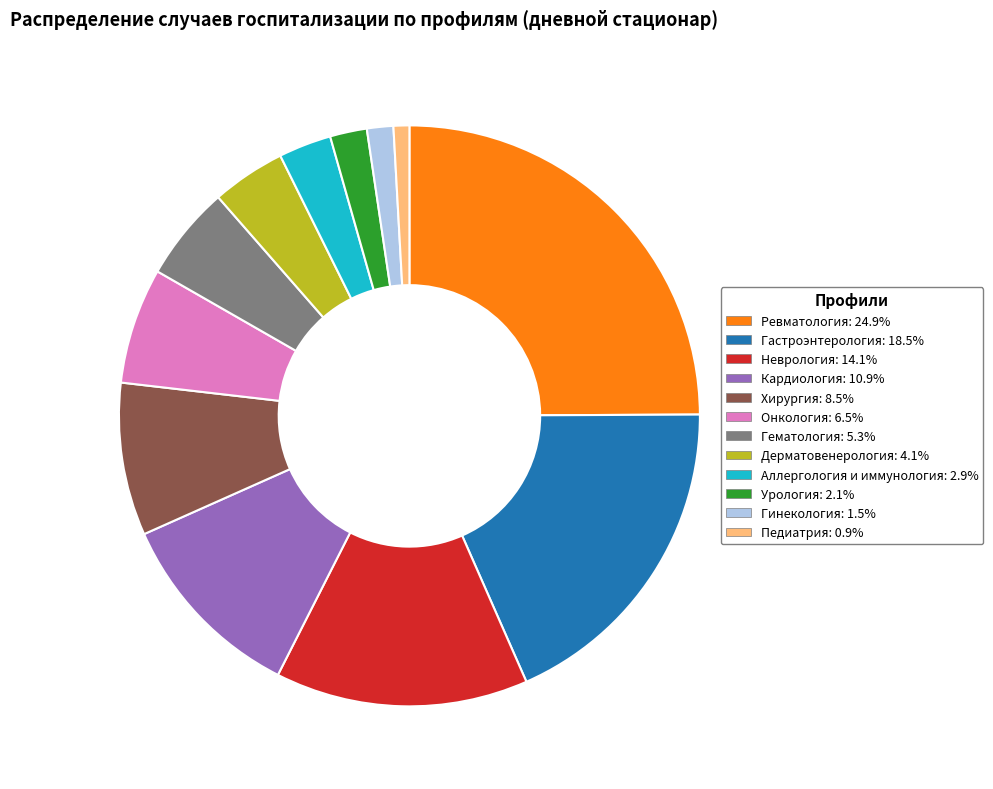

Do Дерматовенерология: 4.1% and Аллергология и иммунология: 2.9% together represent more than half of the pie?

No